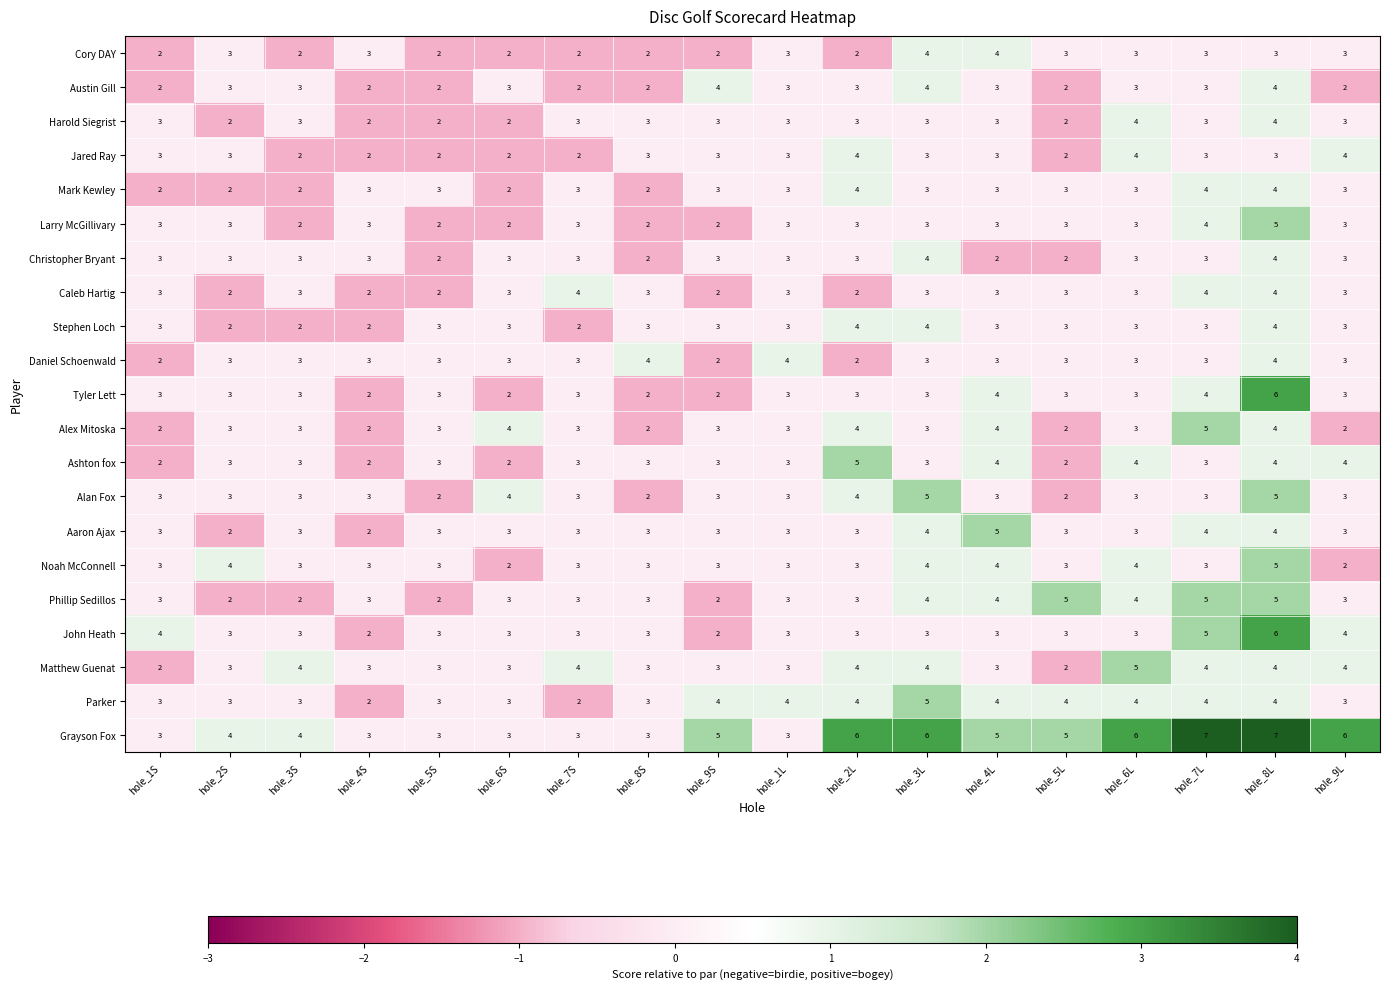

How many Daniel Schoenwald values are between 3 and 4?

15